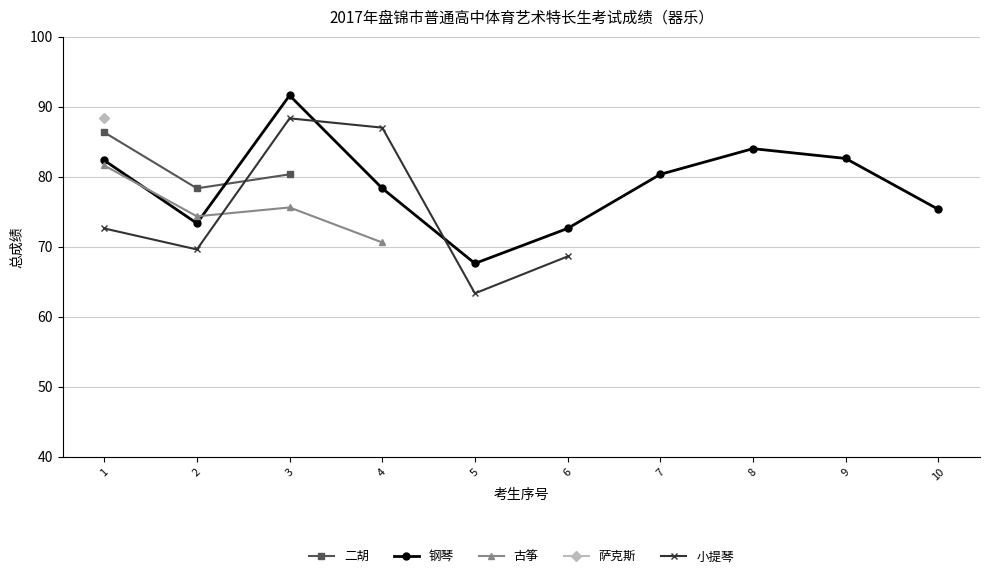

Is it true that 钢琴 equals 130.1 at 2?

False